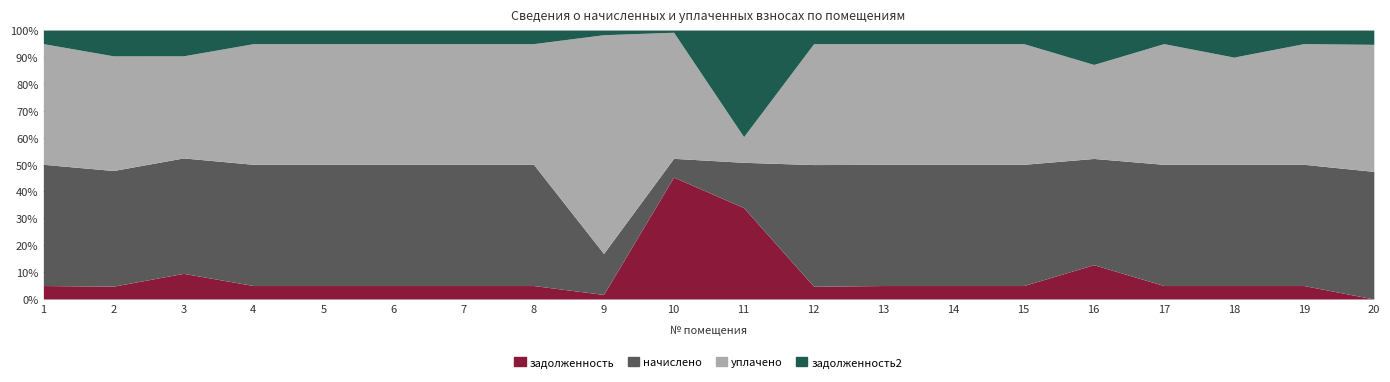

Where is the first local maximum for начислено (col_3)?

3